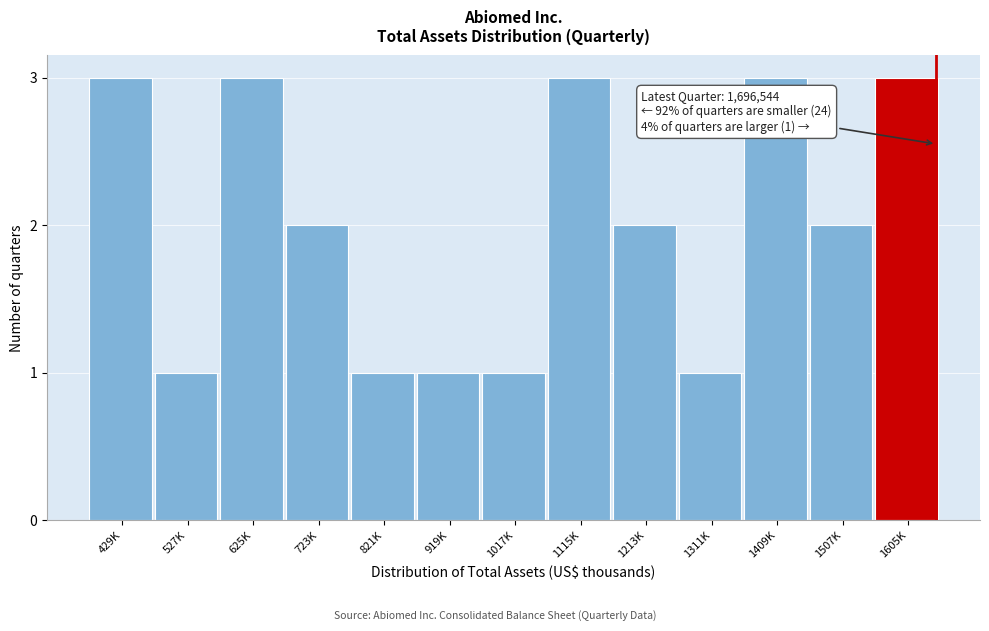

Reading right to left, transcribe all the data shown in this chart.

1605K=3	1507K=2	1409K=3	1311K=1	1213K=2	1115K=3	1017K=1	919K=1	821K=1	723K=2	625K=3	527K=1	429K=3